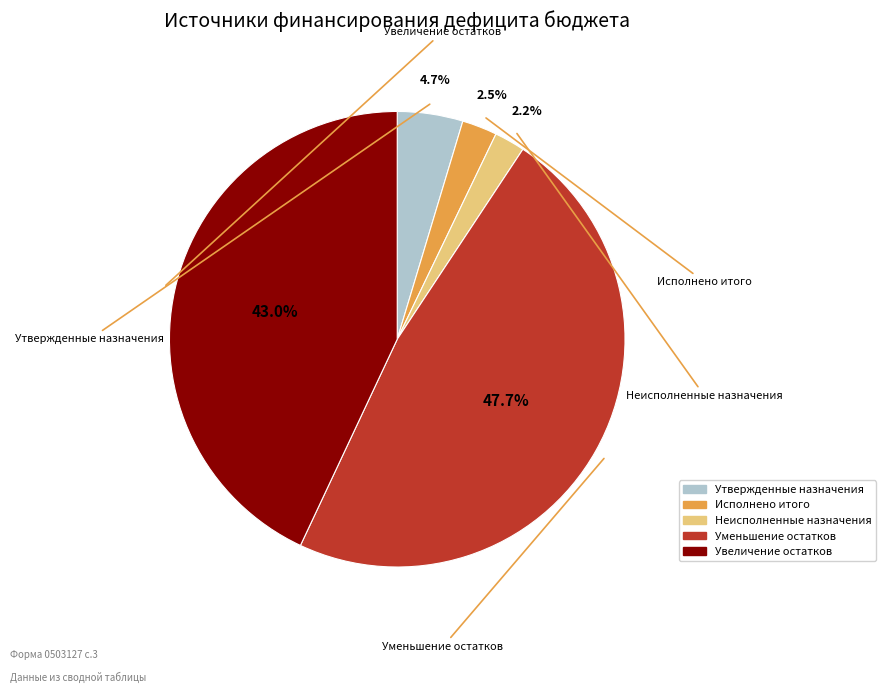

How many slices are in this pie chart?

5